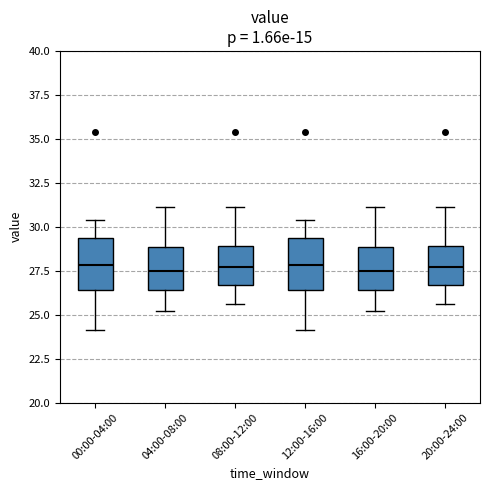

Reading left to right, transcribe this box plot: for each box, give where its median line is, the range the box spans, and where its two whiskers end, as read against the y-axis. The values are not printed on the chart, so give them approximately, as read against the axis.

00:00-04:00: median 28.0, box 26.5 to 29.5, whiskers 24.0 to 30.5
04:00-08:00: median 27.5, box 26.5 to 29.0, whiskers 25.0 to 31.0
08:00-12:00: median 27.5, box 26.5 to 29.0, whiskers 25.5 to 31.0
12:00-16:00: median 28.0, box 26.5 to 29.5, whiskers 24.0 to 30.5
16:00-20:00: median 27.5, box 26.5 to 29.0, whiskers 25.0 to 31.0
20:00-24:00: median 27.5, box 26.5 to 29.0, whiskers 25.5 to 31.0